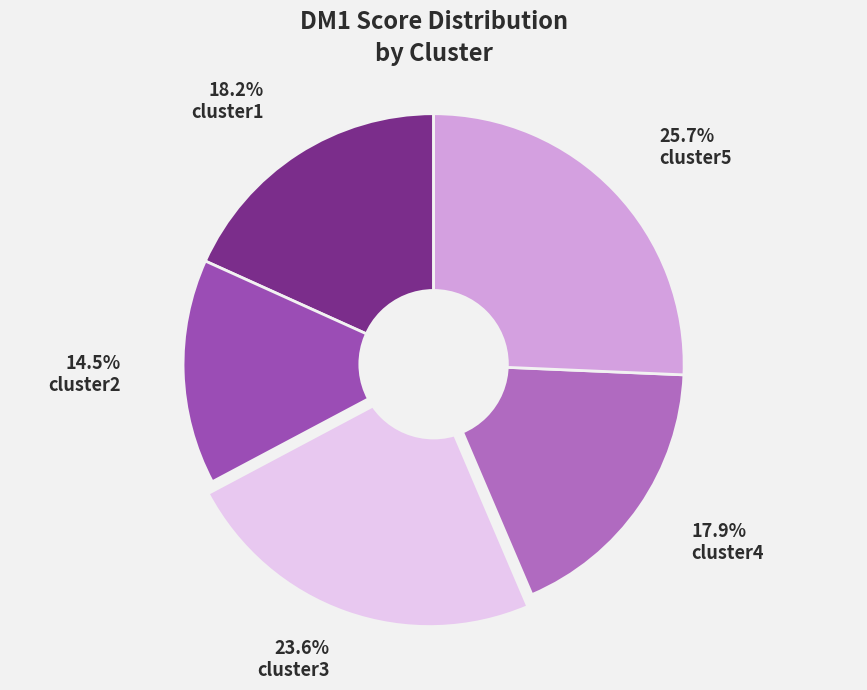

What percentage is NOT represented by cluster3?

76.4%